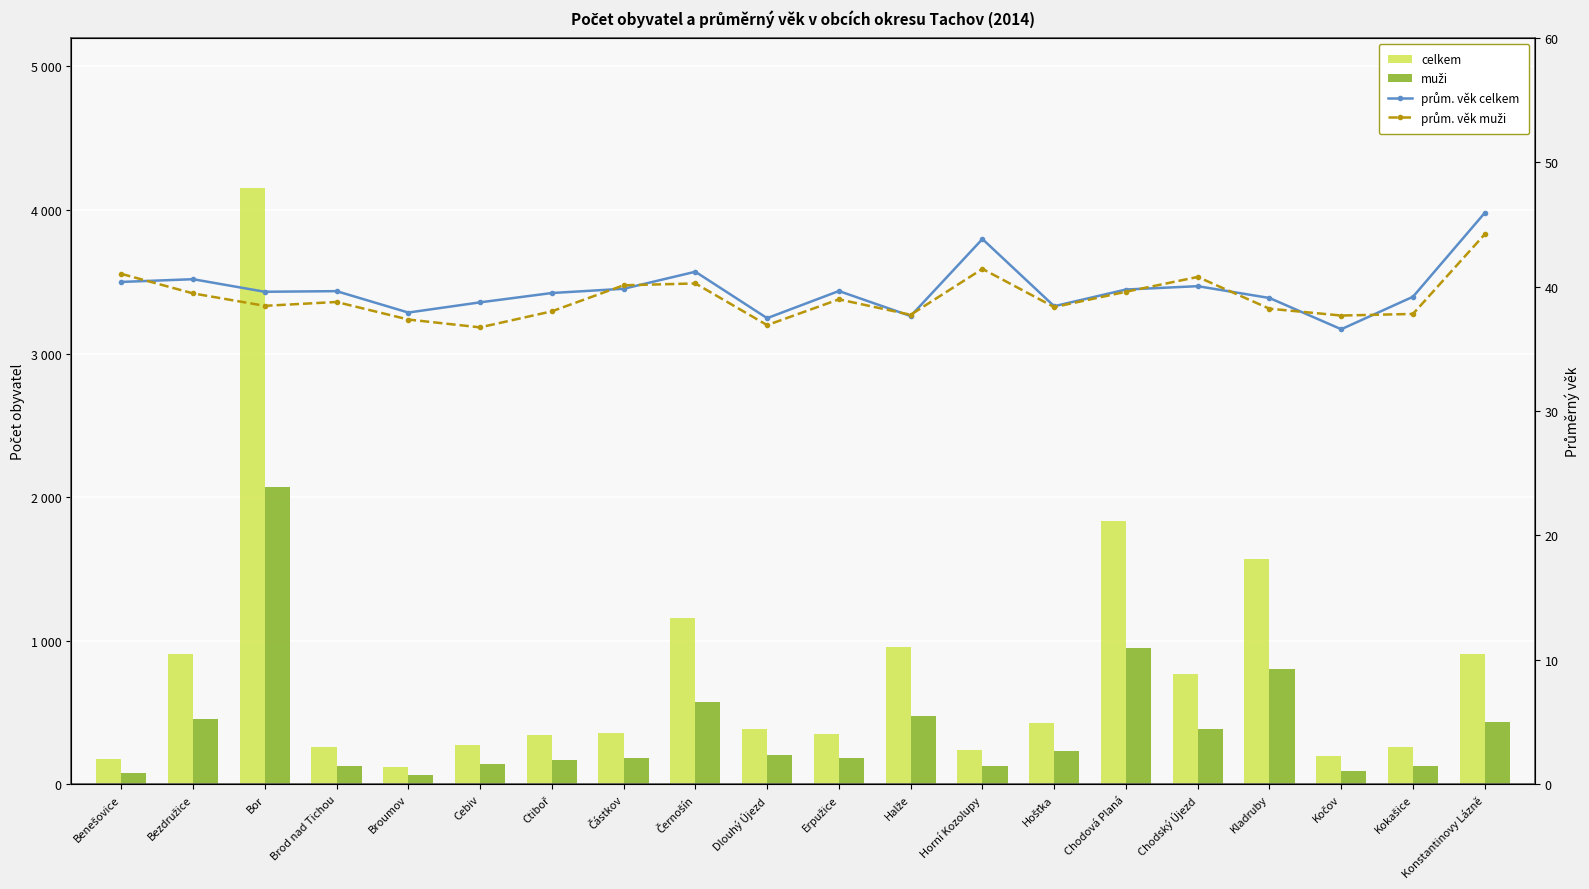

How many values in the celkem series exceed 383?

9